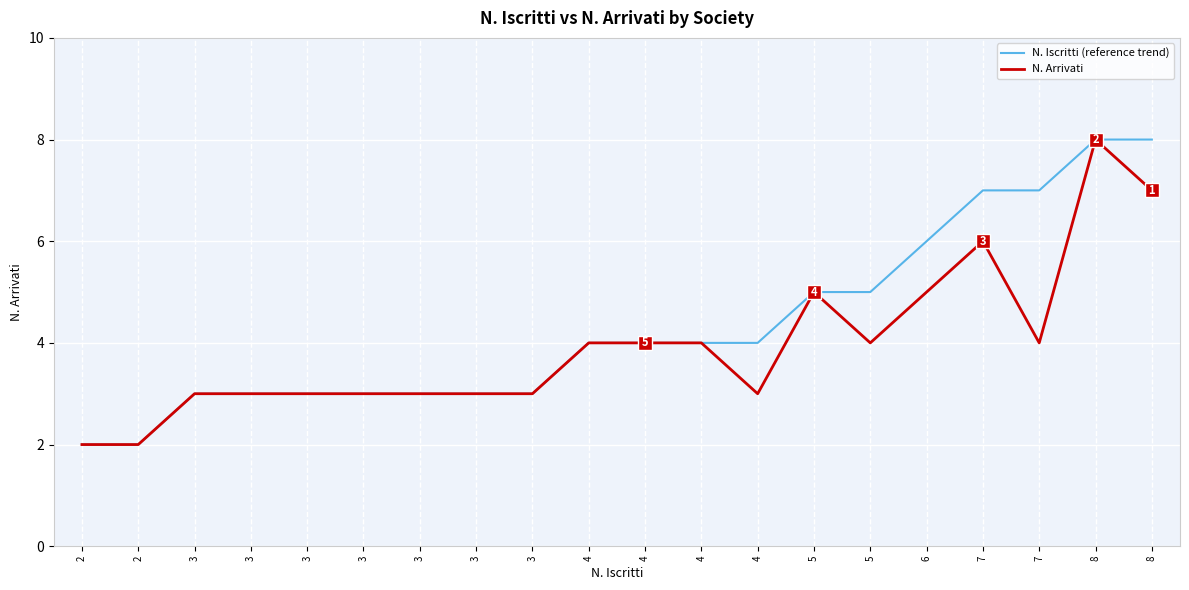

At which category is the sum across all series the highest?

8